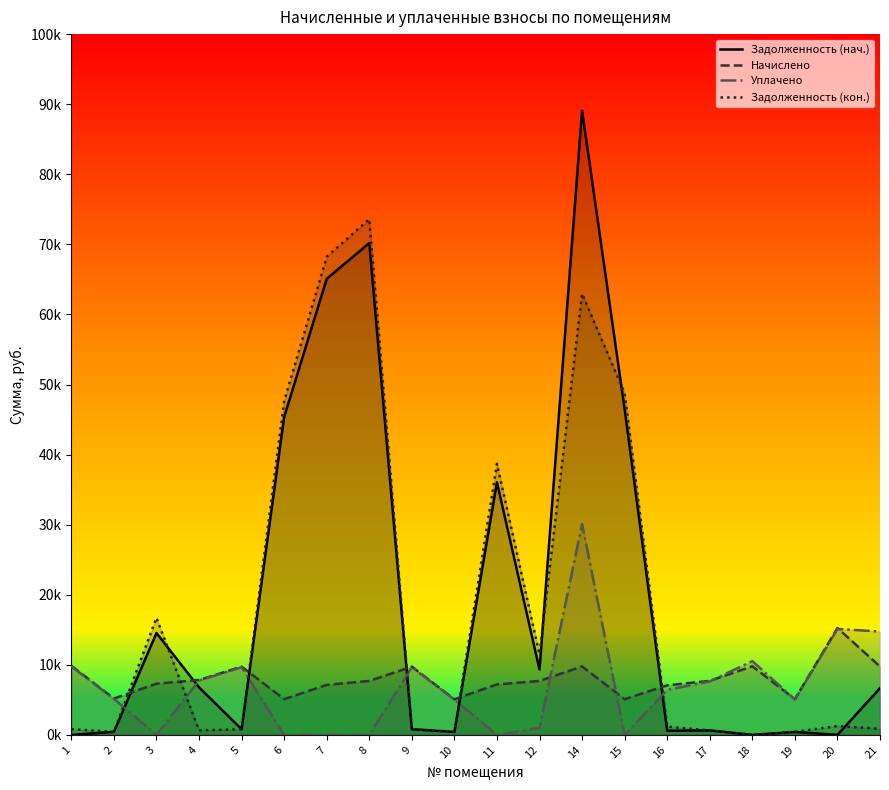

What is the maximum value for Задолженность (кон.)?

73589.1